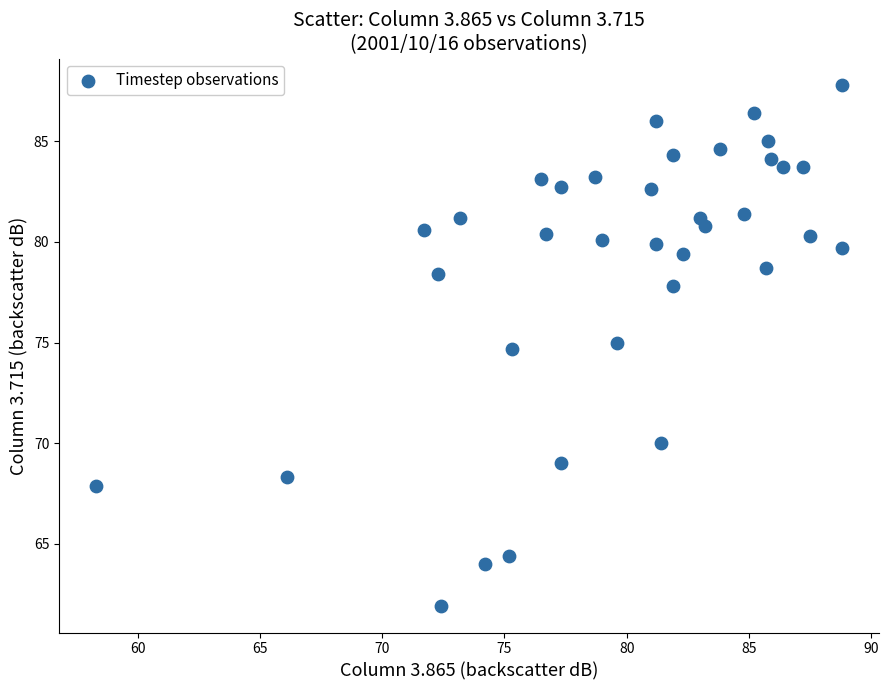

What is the range of Y values (max minus min)?

25.9